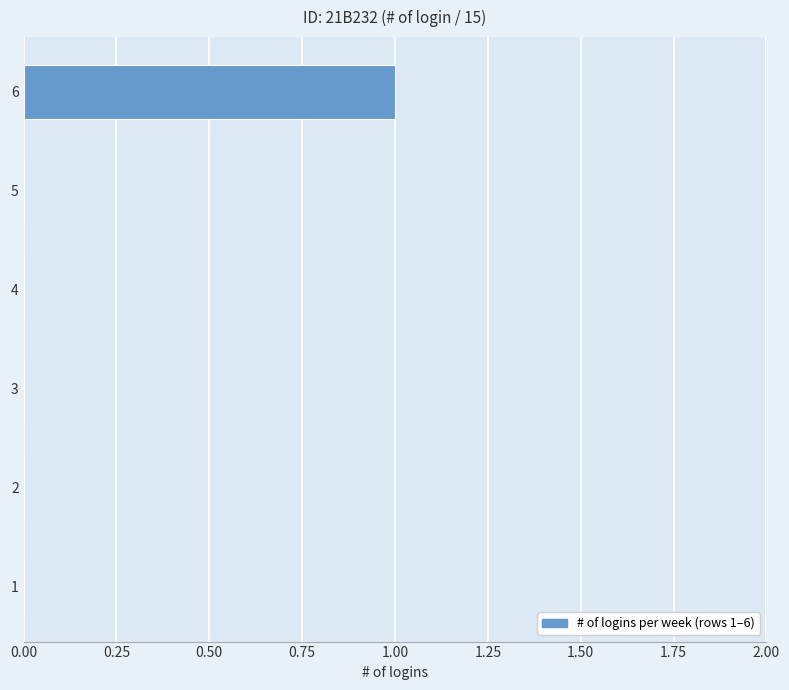

True or false: the data shows 1 at 2.

False